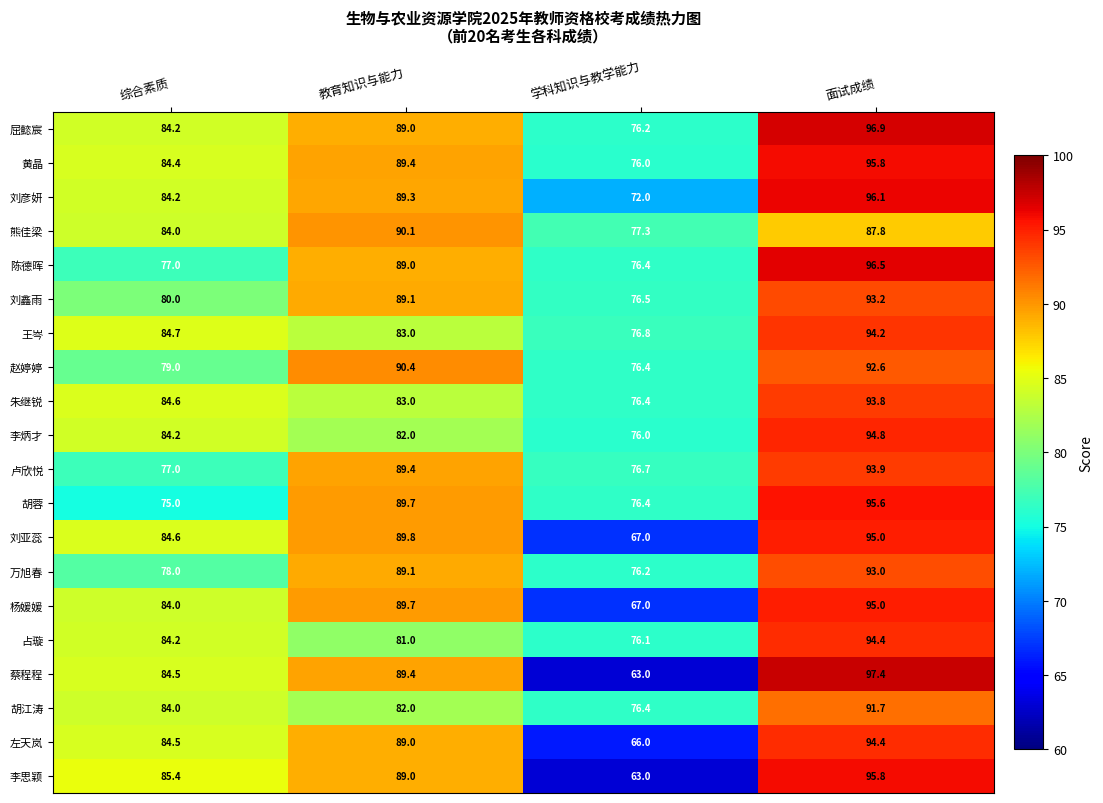

Which series has the largest range (max minus min)?

蔡程程